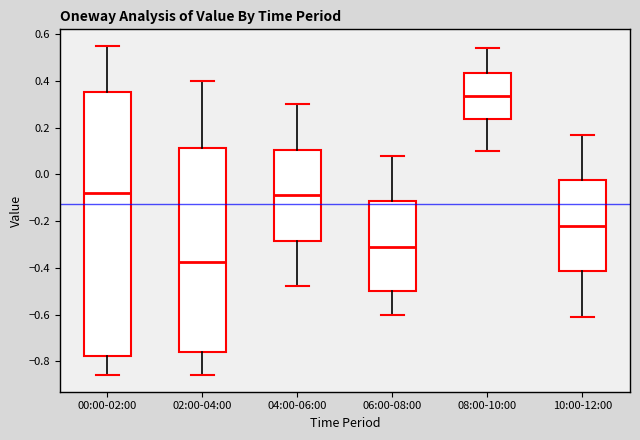

Reading left to right, transcribe this box plot: for each box, give where its median line is, the range the box spans, and where its two whiskers end, as read against the y-axis. The values are not printed on the chart, so give them approximately, as read against the axis.

00:00-02:00: median -0.08, box -0.78 to 0.36, whiskers -0.86 to 0.56
02:00-04:00: median -0.38, box -0.76 to 0.12, whiskers -0.86 to 0.40
04:00-06:00: median -0.08, box -0.28 to 0.10, whiskers -0.48 to 0.30
06:00-08:00: median -0.30, box -0.50 to -0.12, whiskers -0.60 to 0.08
08:00-10:00: median 0.34, box 0.24 to 0.44, whiskers 0.10 to 0.54
10:00-12:00: median -0.22, box -0.42 to -0.02, whiskers -0.60 to 0.18